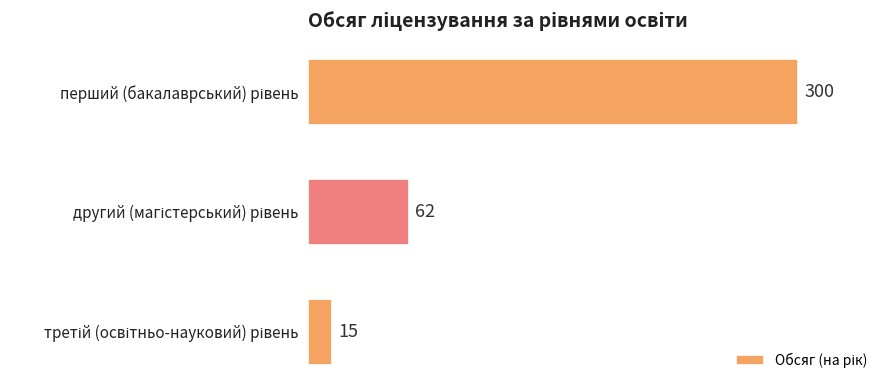

Reading bottom to top, what are all the values shown in this chart?

15	62	300